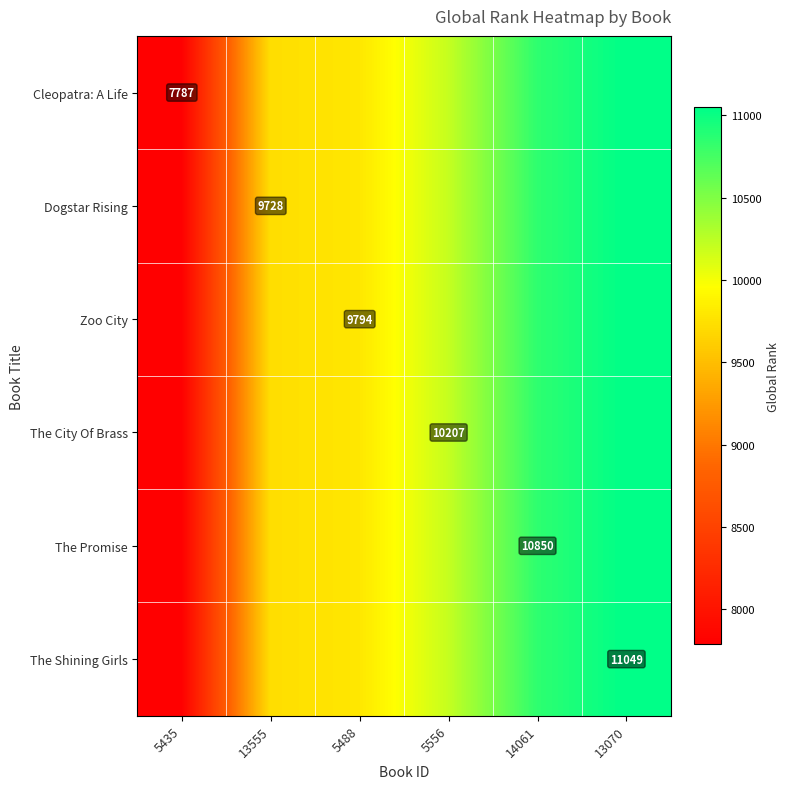

The Dogstar Rising series shows 9728 at 13555. True or false?

True